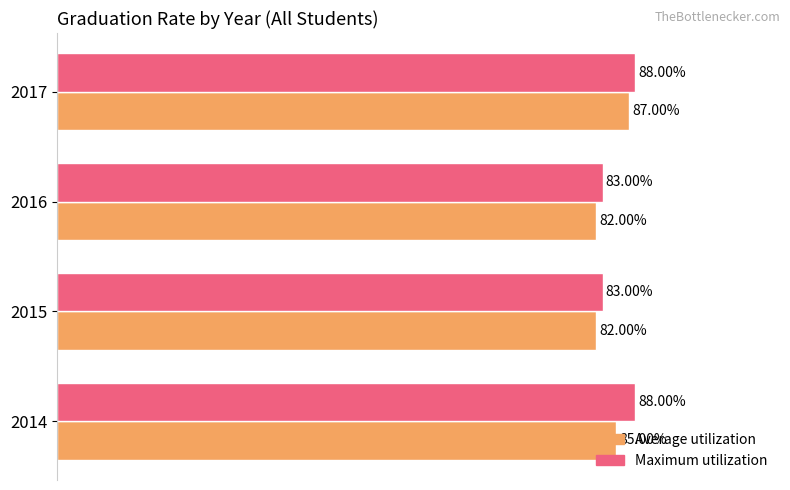

Which series changed the most between 2014 and 2015?

Maximum utilization